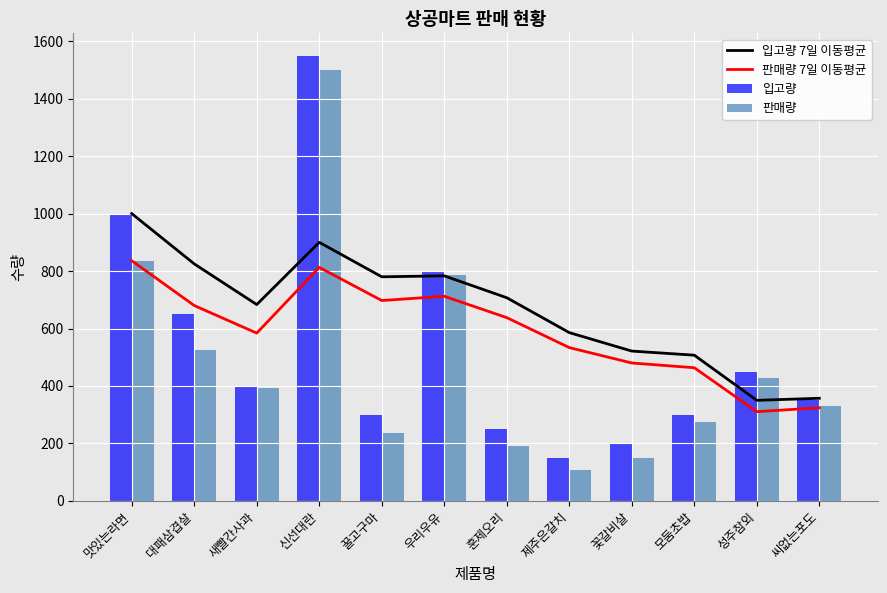

Which series has the largest total across all categories?

입고량 7일 이동평균